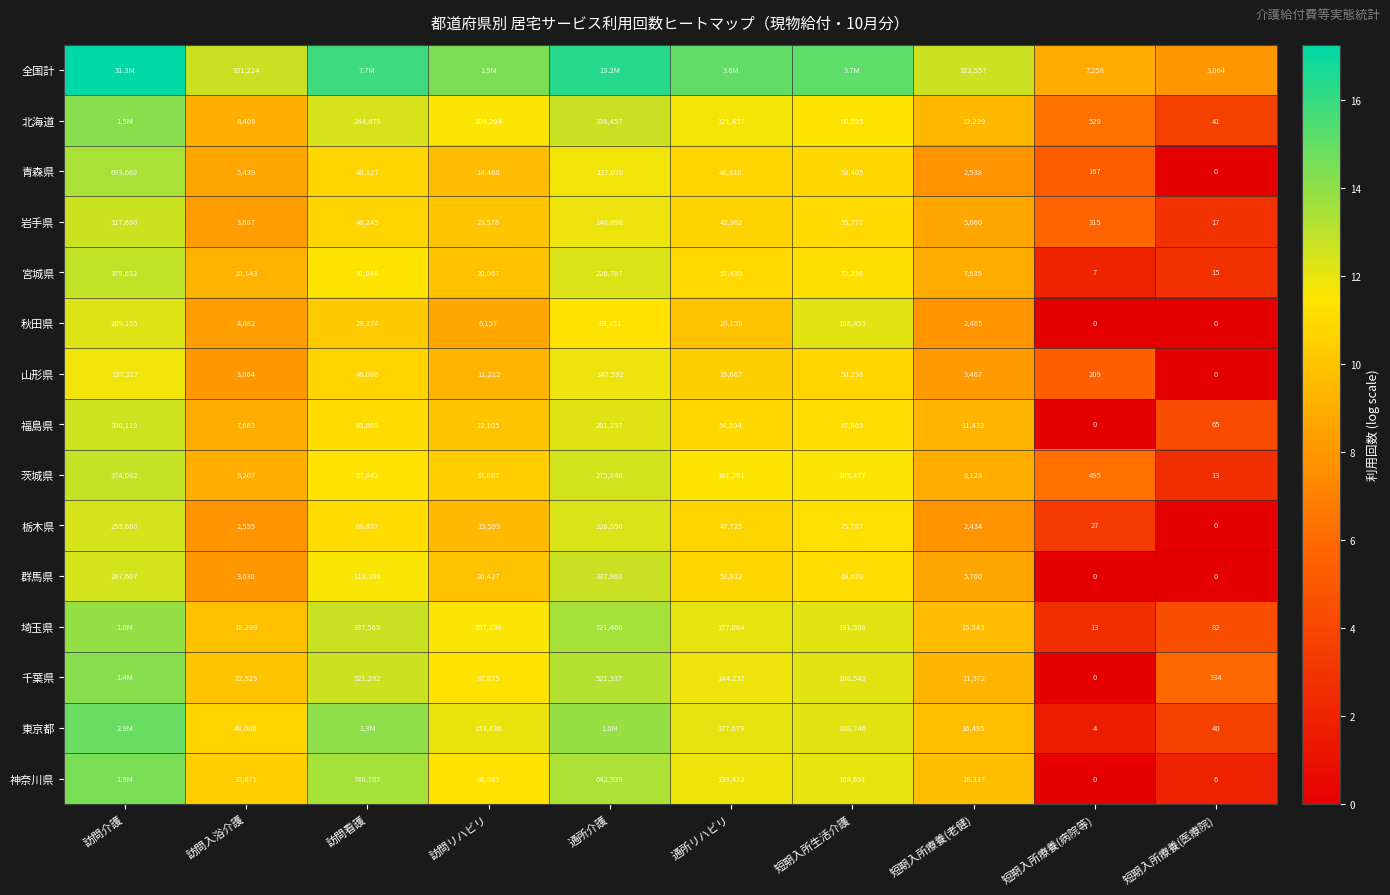

How many values in 福島県 are above zero?

9